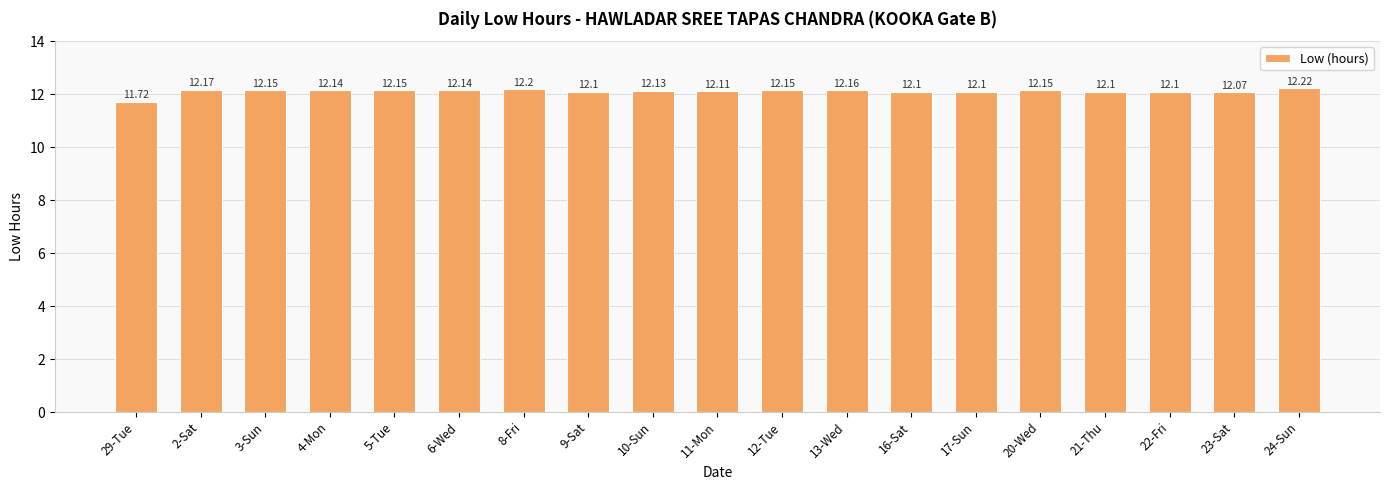

Count the number of data series in this chart.

1